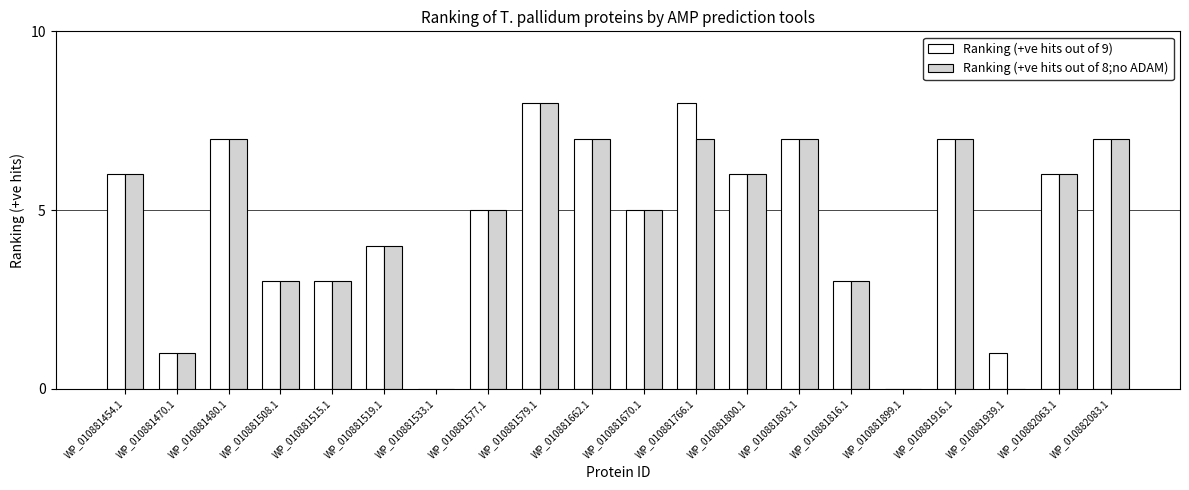

Does the chart contain stacked bars?

No